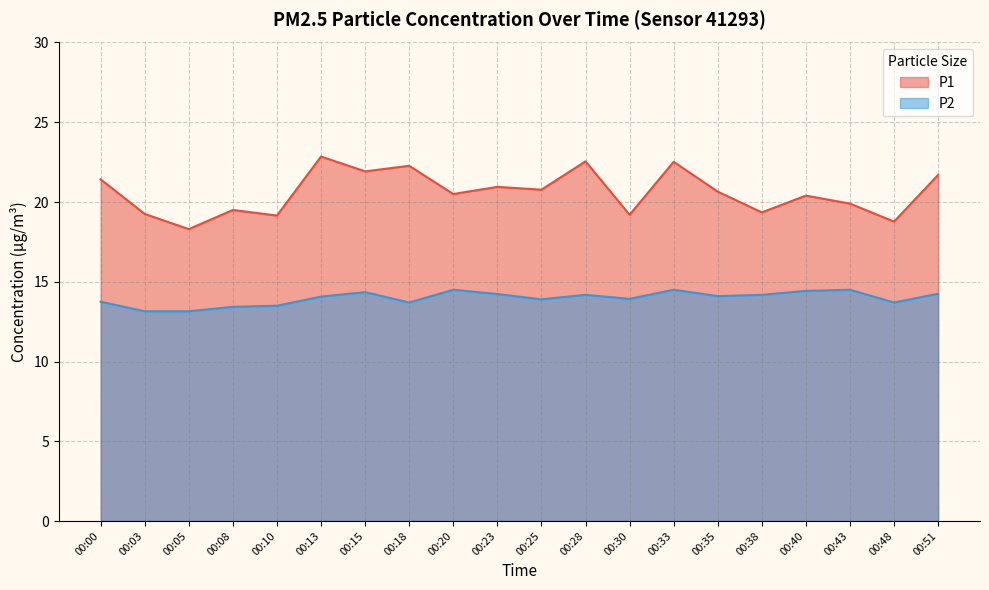

How many data points in P2 are above 14?

11